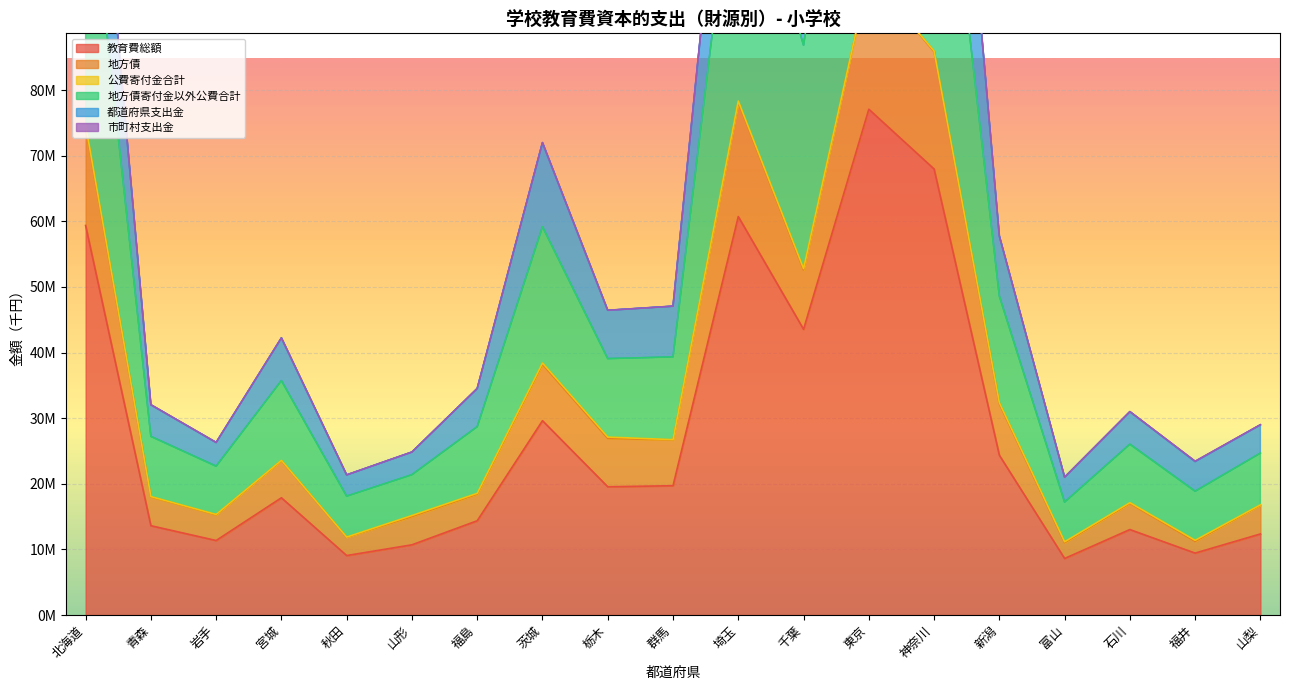

At which label is 地方債寄付金以外公費合計 closest to 85209722?

千葉